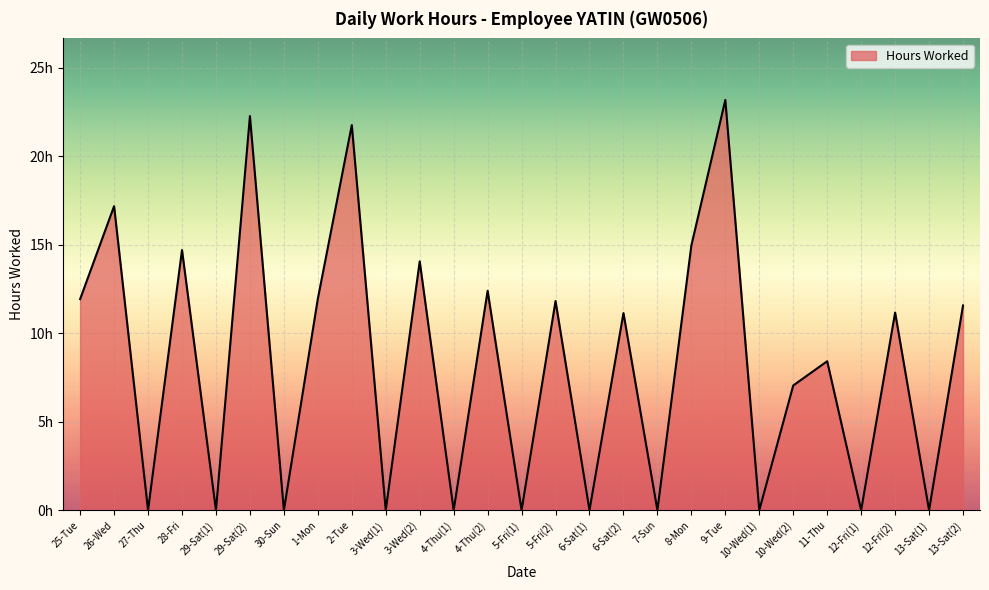

Does the chart have visible grid lines?

Yes